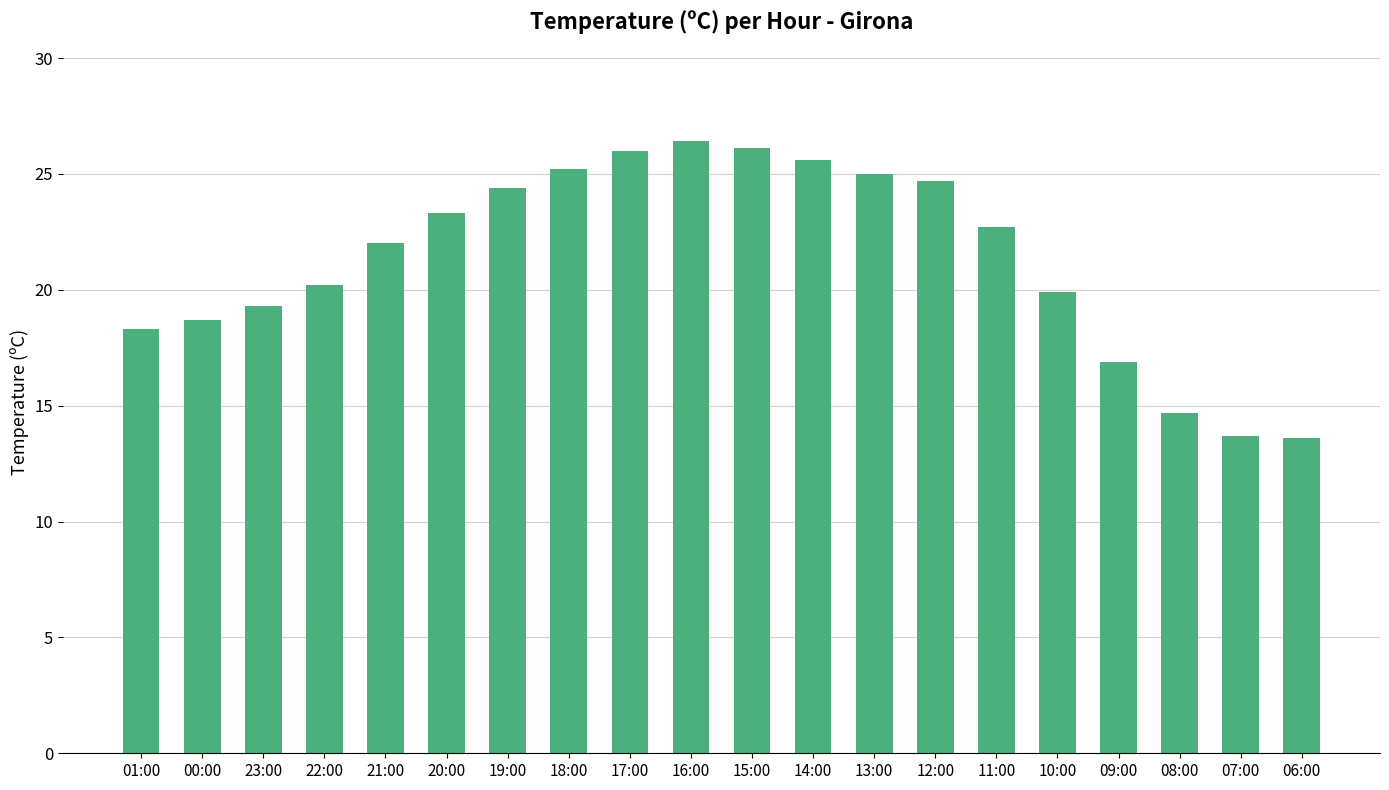

What is the change in value from 00:00 to 23:00?

+0.6